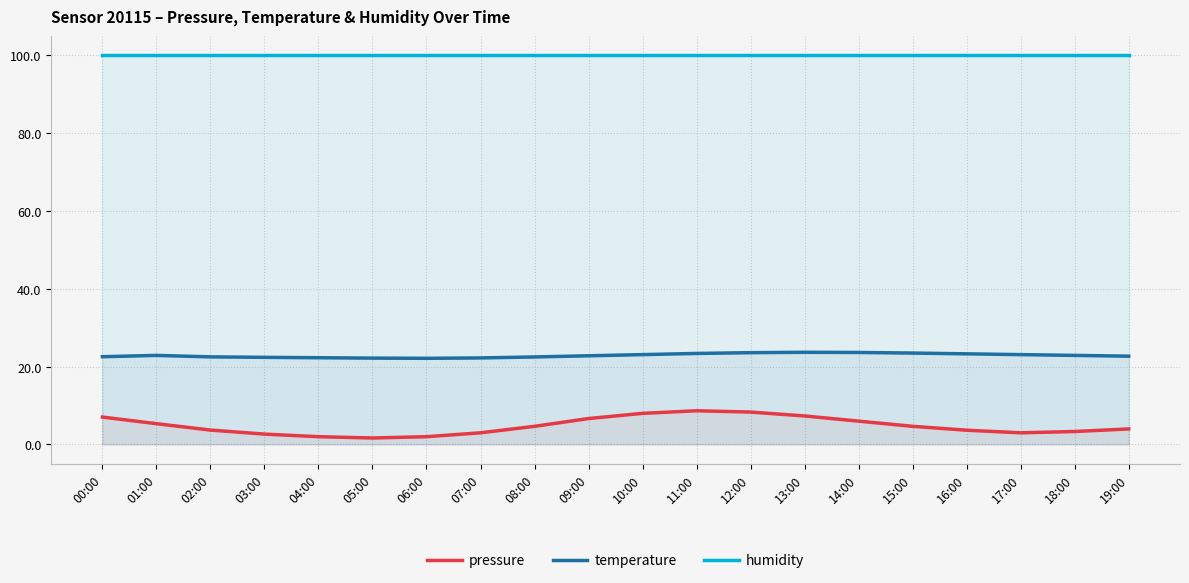

What is the difference between the maximum and second lowest values in the temperature series?

1.5